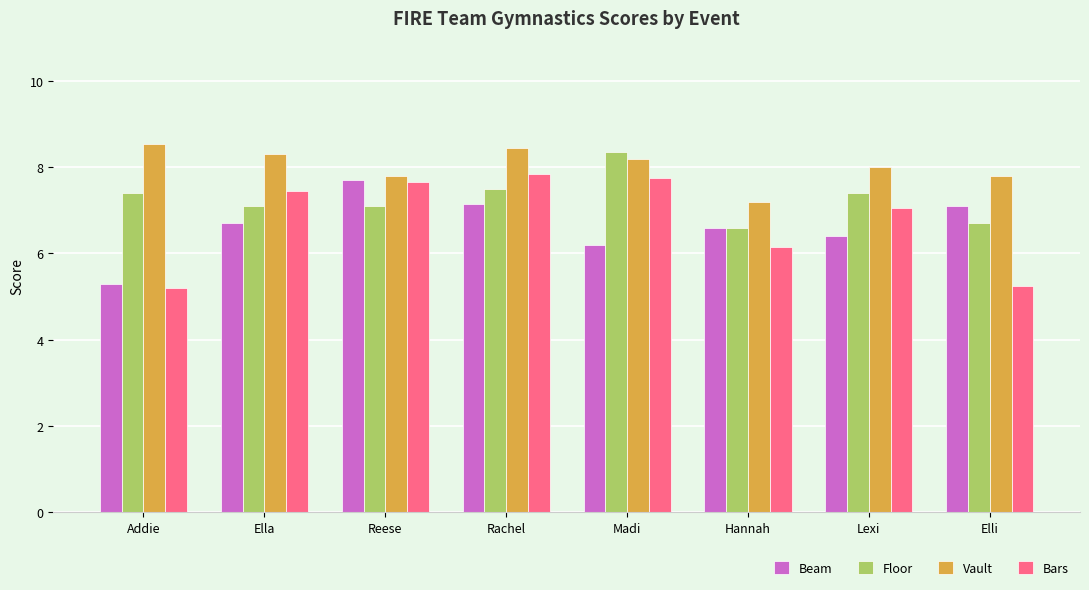

At which category is the sum across all series the highest?

Rachel